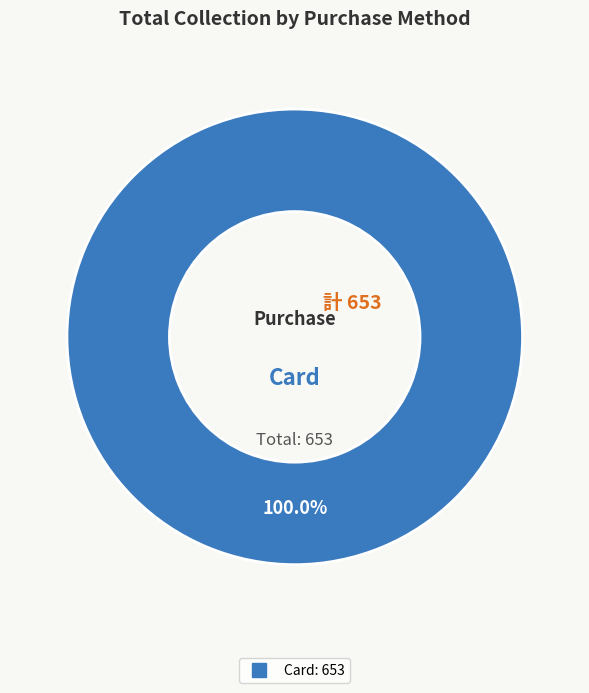

Is there any slice that represents more than half of the pie?

Yes